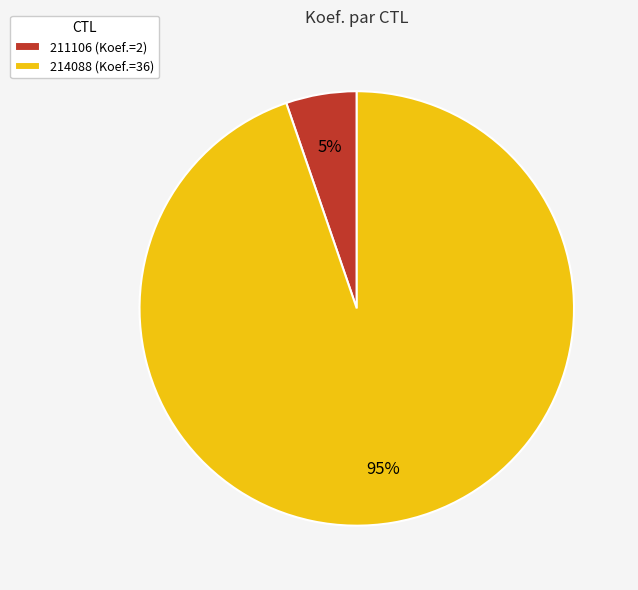

Approximately how many times larger is the value at 211106 compared to 214088?

0.1